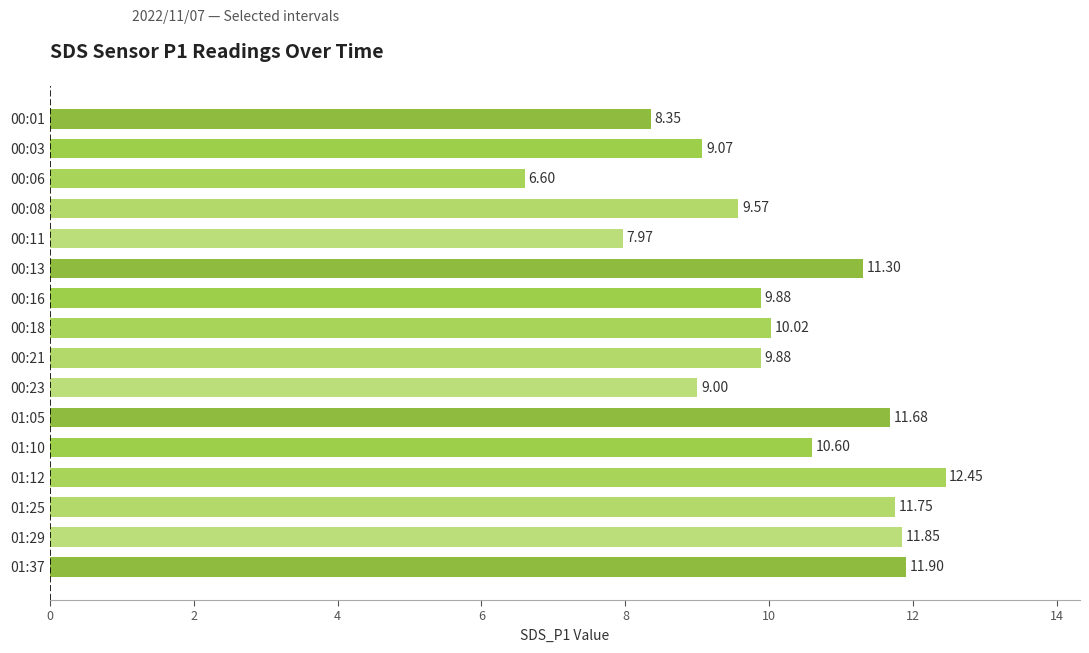

What is the difference between the second highest and minimum values?

5.3